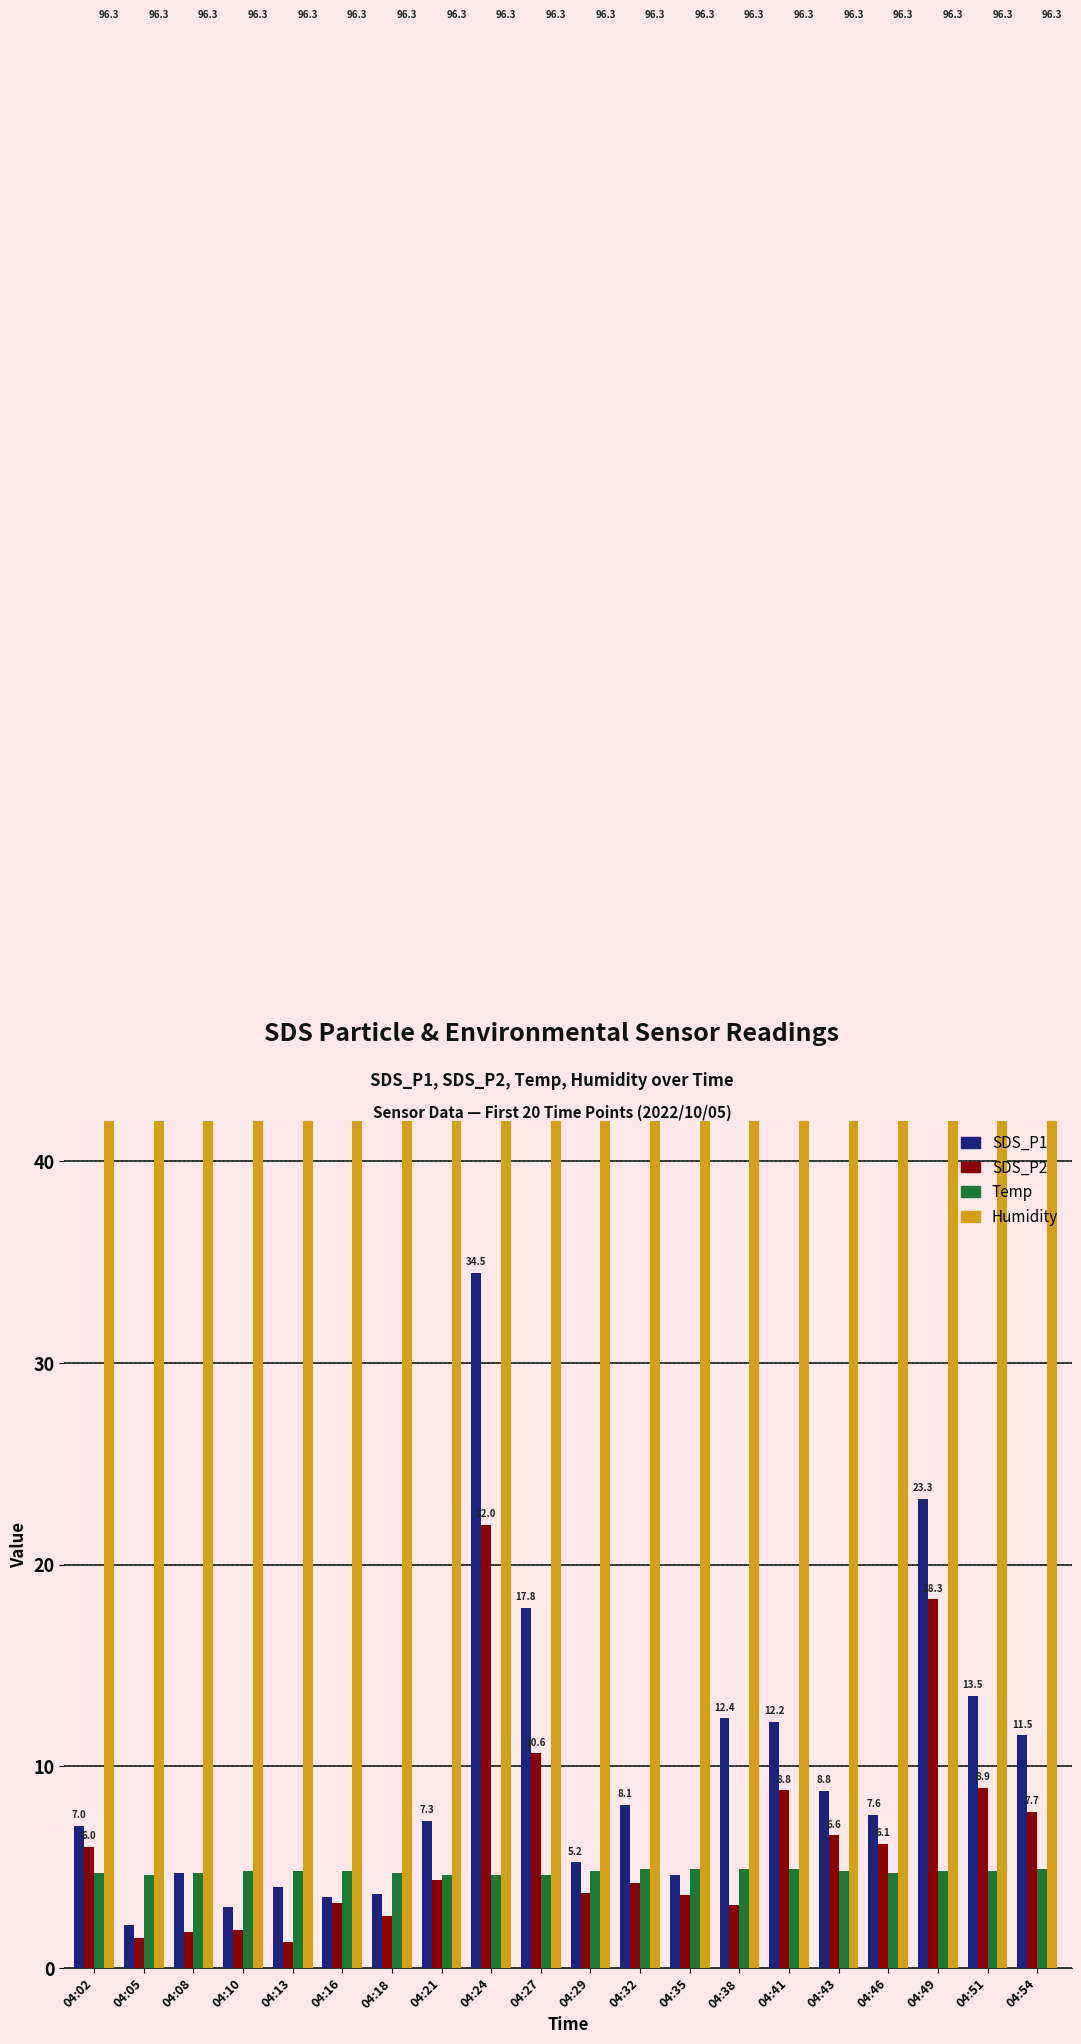

What are all the series names shown in the legend?

SDS_P1, SDS_P2, Temp, Humidity